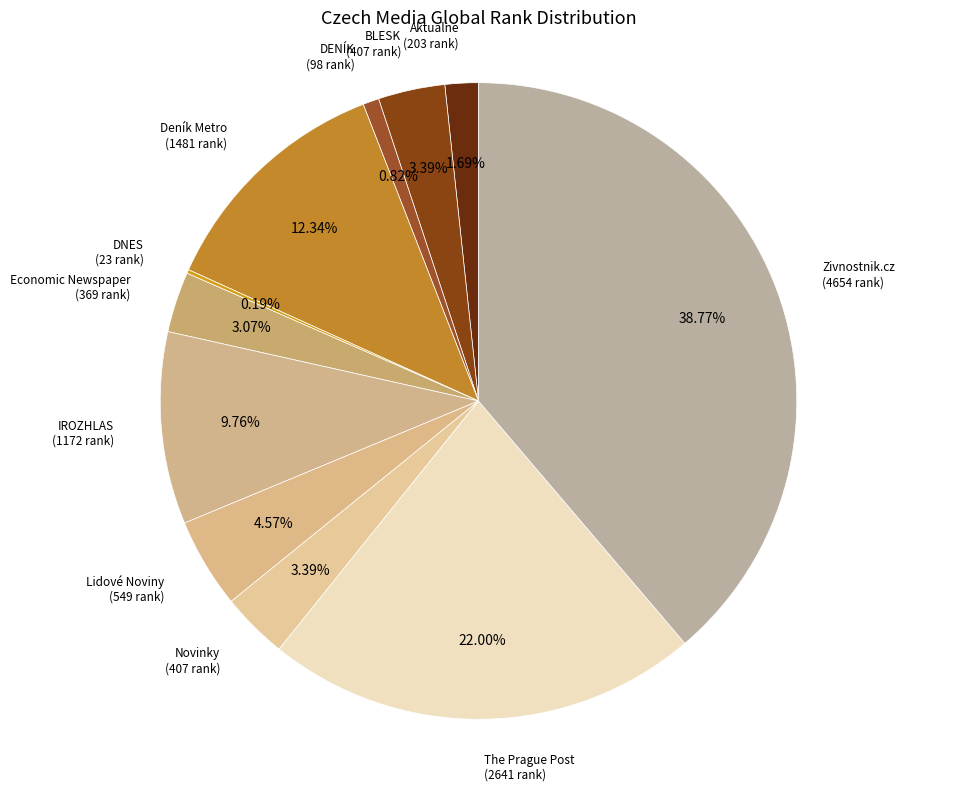

Count the number of slices in the pie.

11